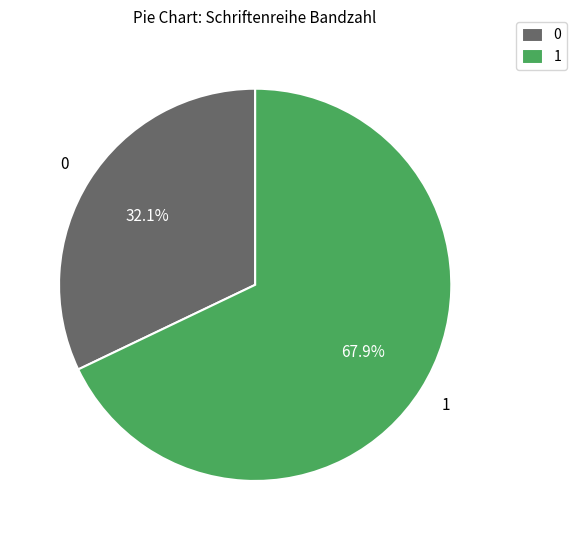

Count the number of slices in the pie.

2